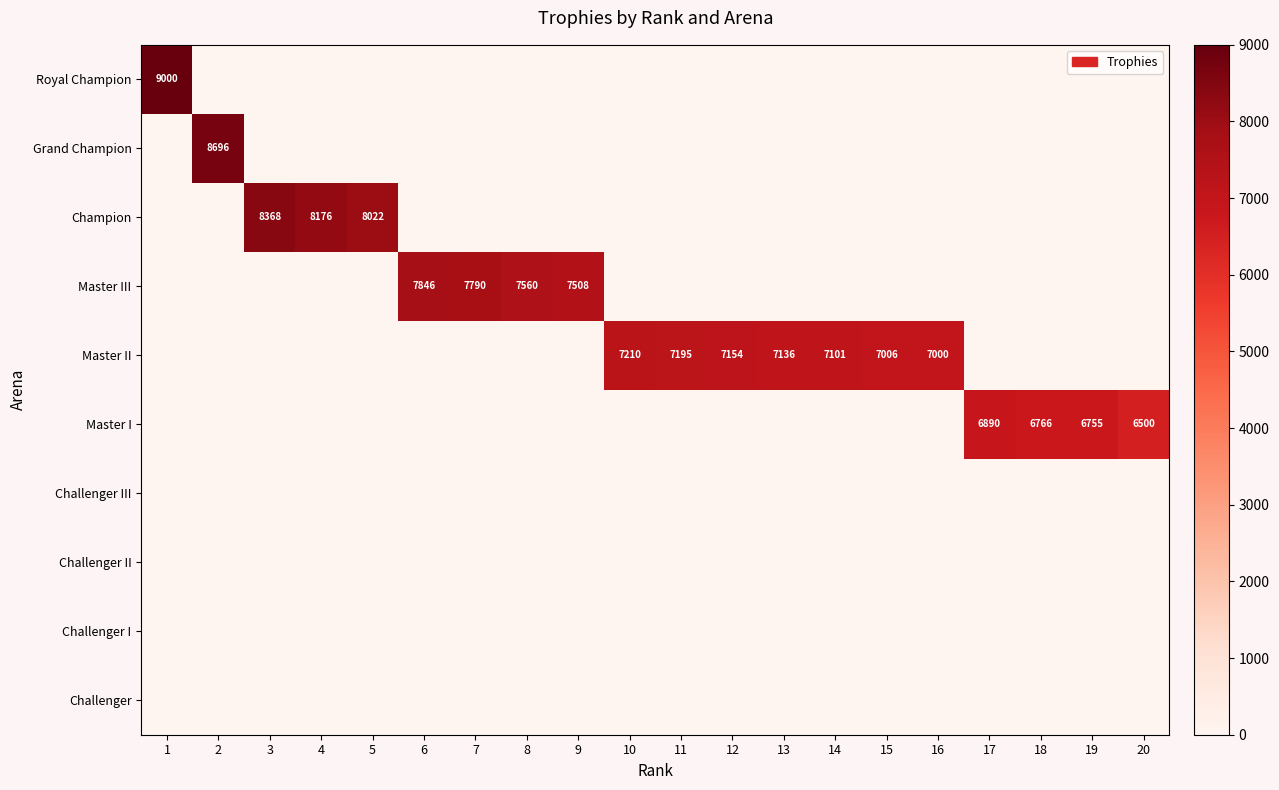

True or false: Champion has a value of 8022 at 5.

True